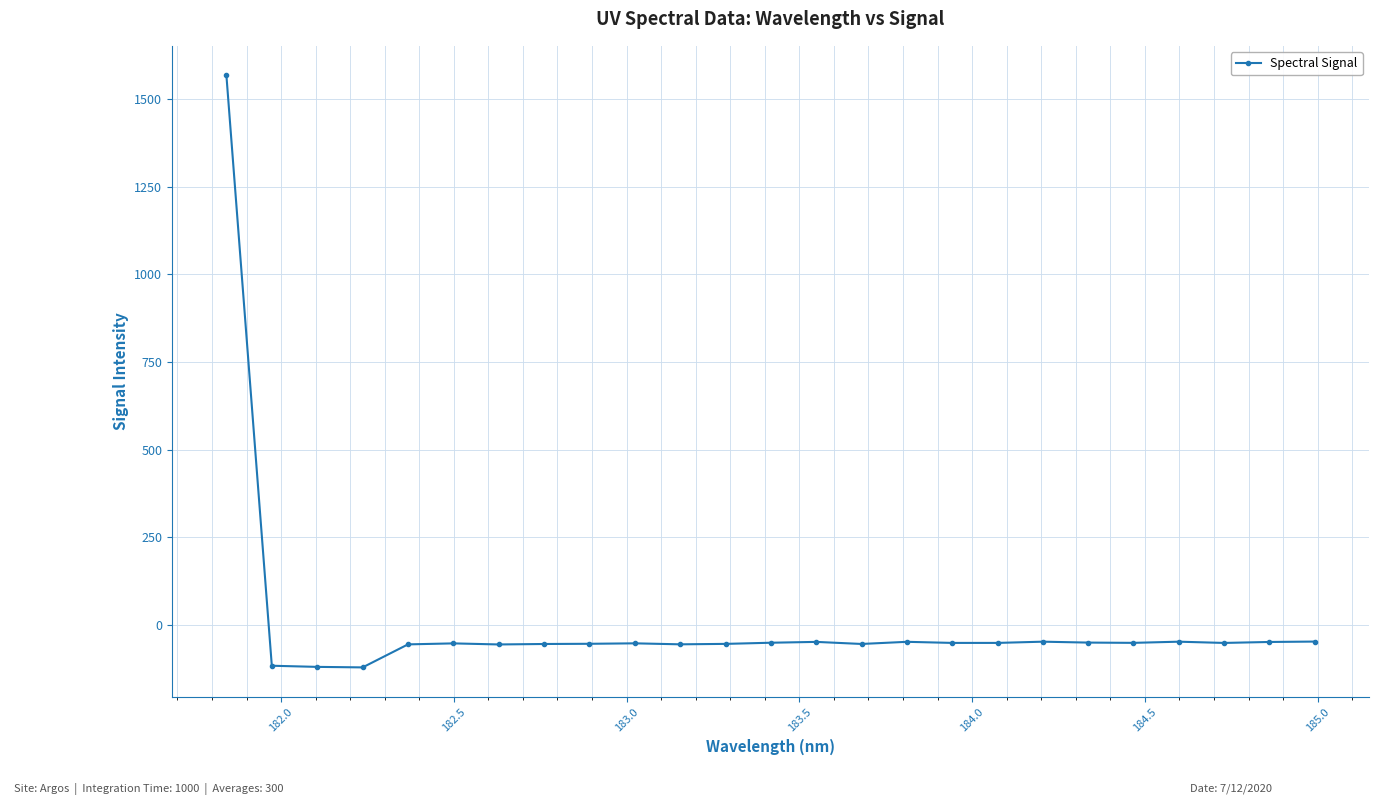

How many categories are shown in the chart?

25